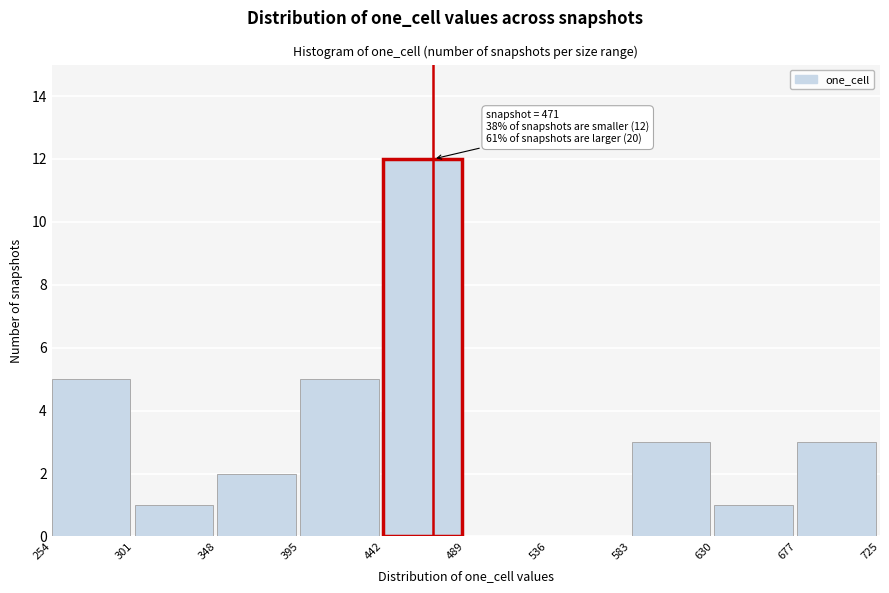

Which range on the x-axis has the tallest bar?

442 to 489